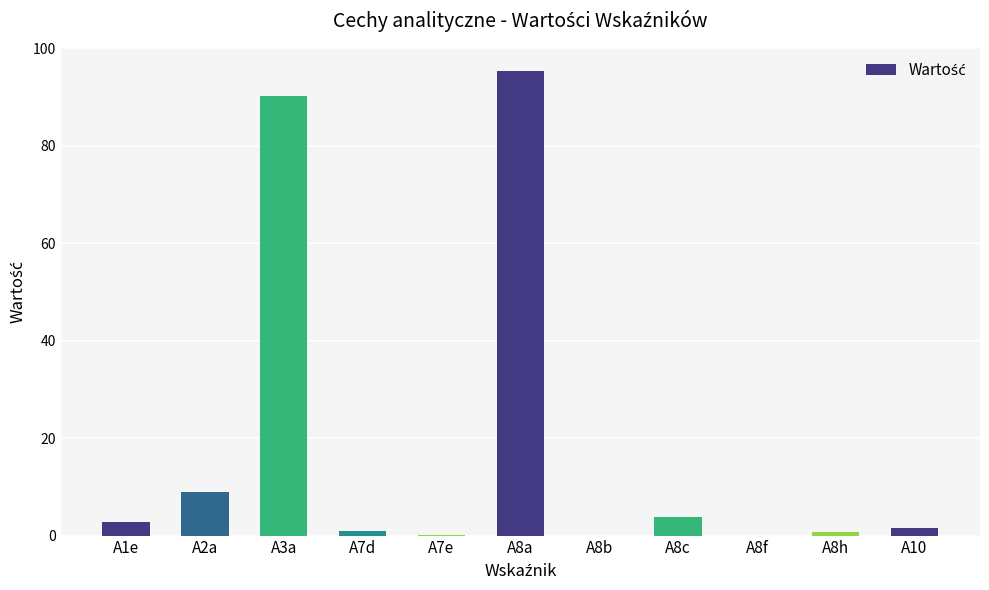

The value at A1e is 2.8. True or false?

True